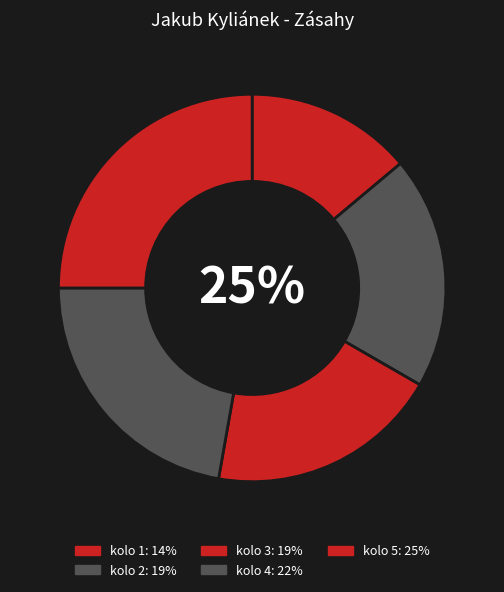

Which slice is the largest?

kolo 5